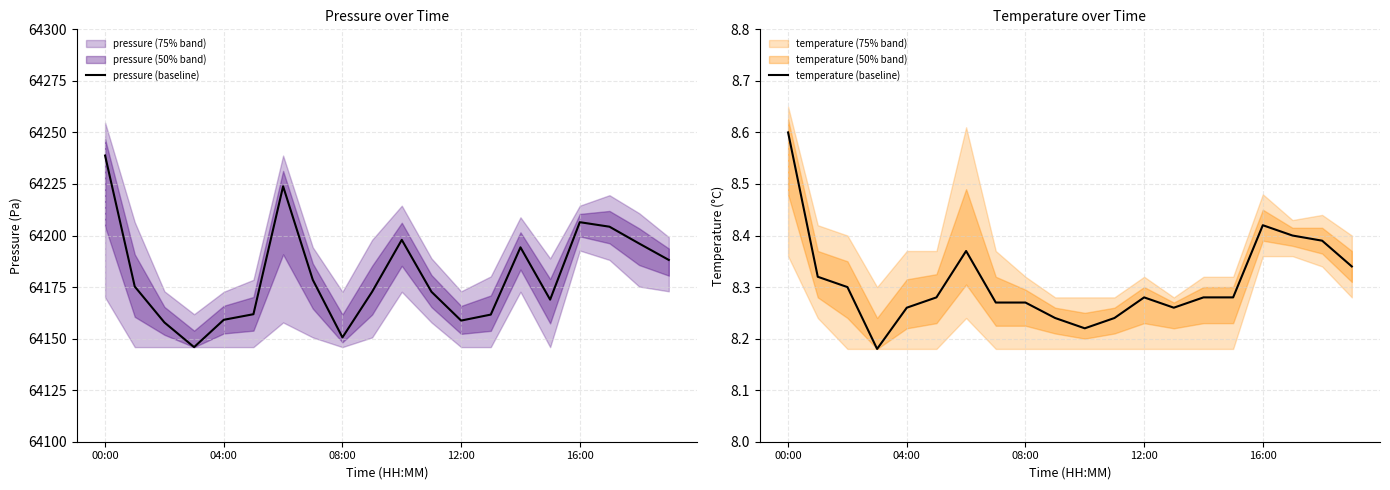

True or false: pressure (baseline) has a value of 40384.0 at 00:00.

False